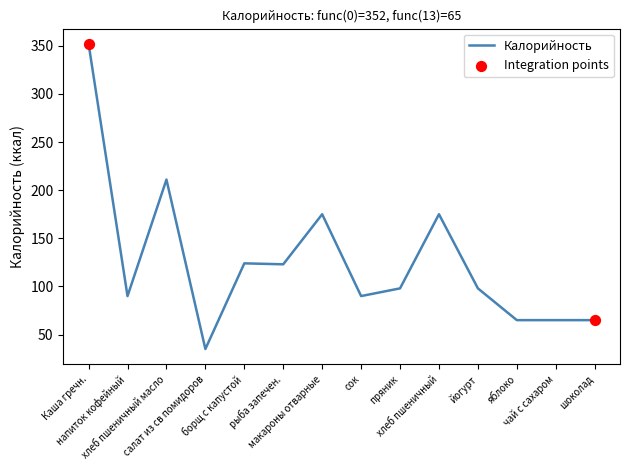

Approximately how many times larger is the value at шоколад compared to хлеб пшеничный?

0.4